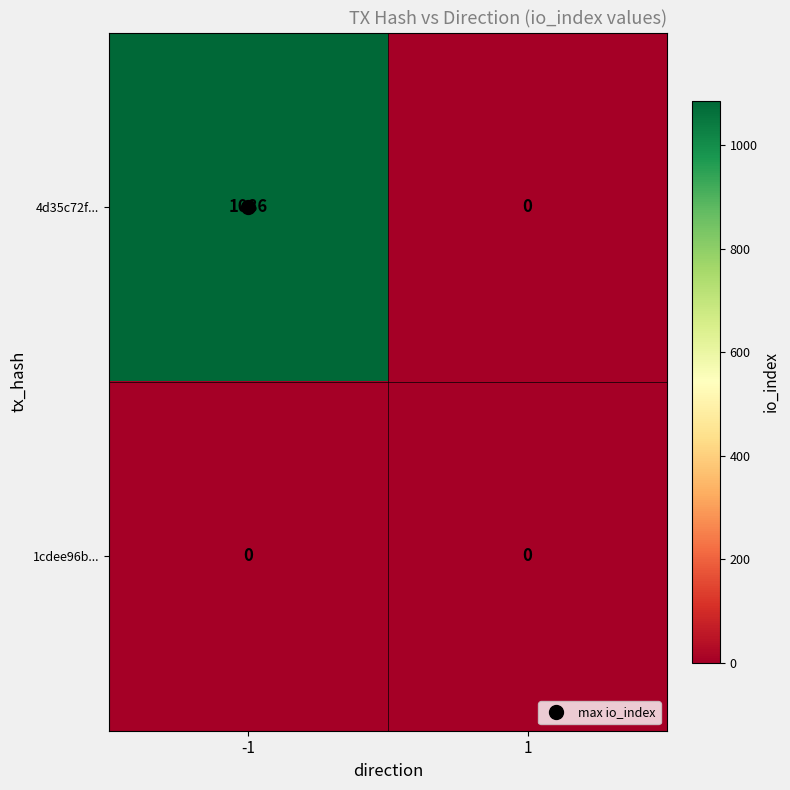

How many categories are shown in the chart?

2